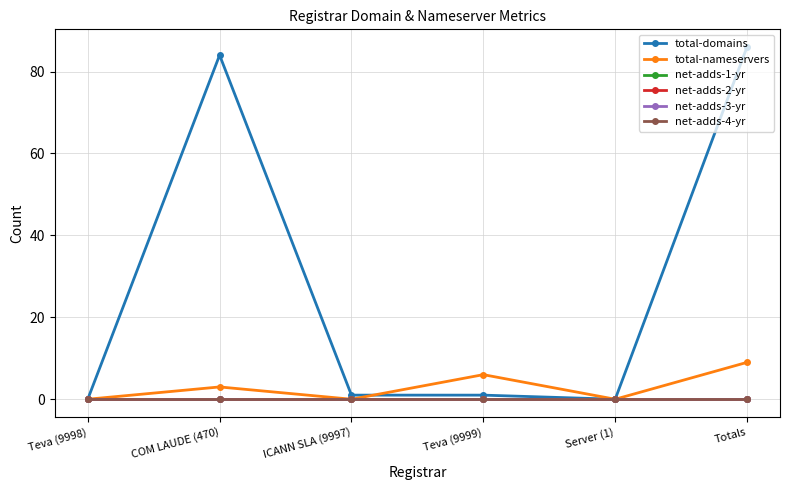

Is this an area chart (filled region under the line)?

No